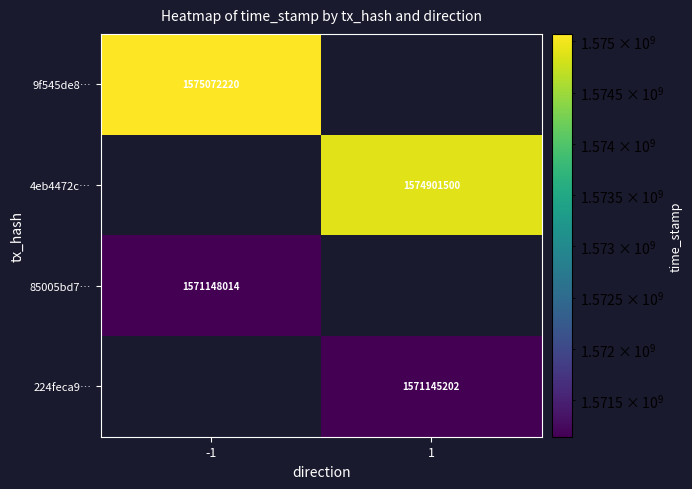

Is the value of 224feca9… at 1 greater than the value of 4eb4472c… at 1?

No